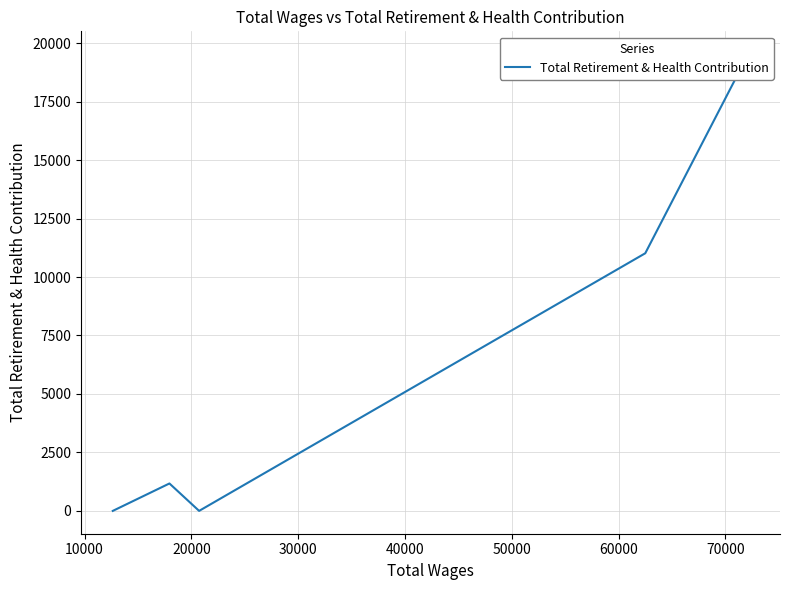

Where is the first local minimum?

20000